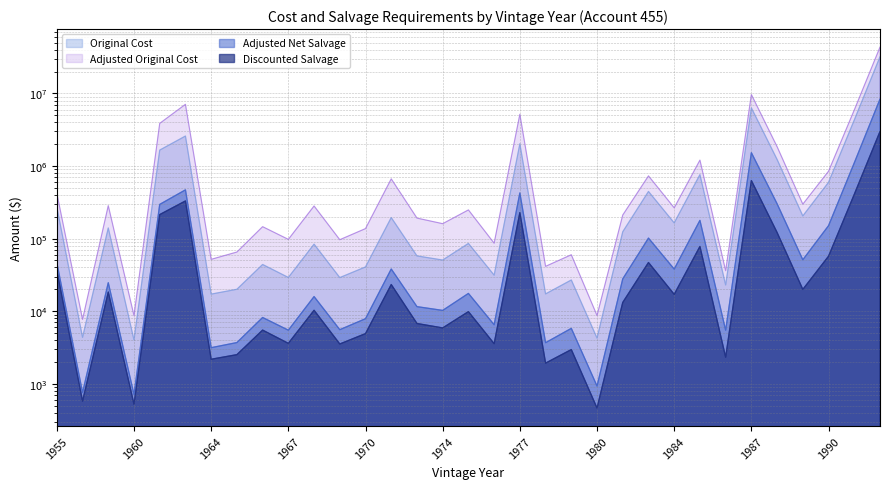

Read the Adjusted Net Salvage value at 1980.

929.8